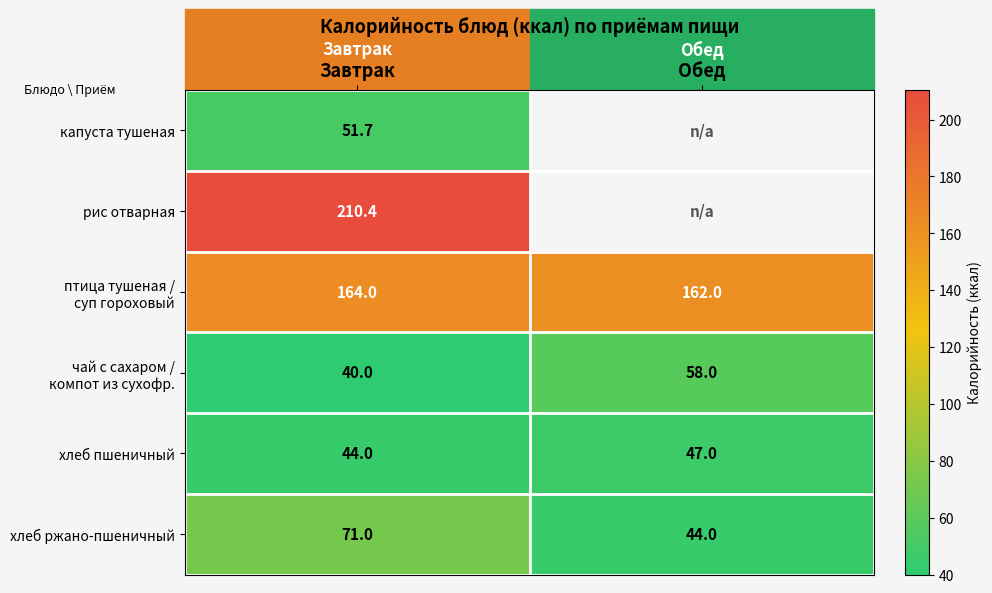

At which label is хлеб ржано-пшеничный closest to 57?

Обед